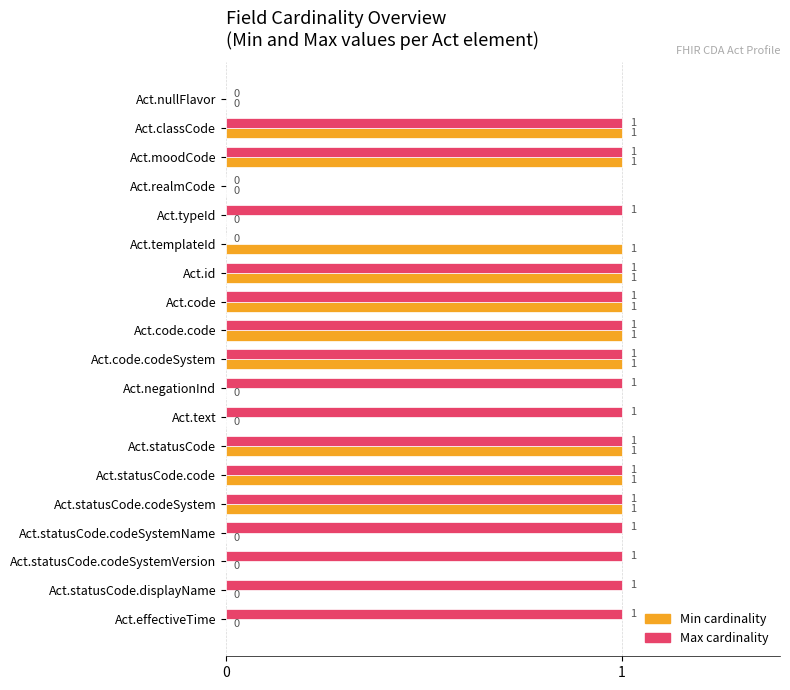

Between Act.moodCode and Act.statusCode.codeSystemVersion, which series saw the biggest shift?

Min cardinality